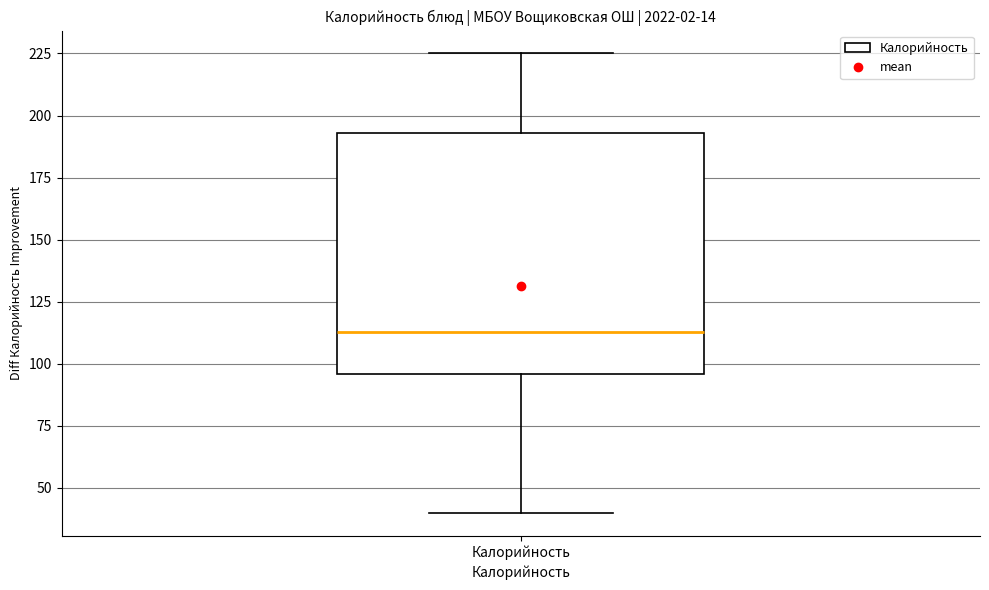

Read this box plot against the y-axis: the position of the median line, the range covered by the box, and the ends of both whiskers. The values are not printed on the chart, so give them approximately, as read against the axis.

median 115, box 95 to 195, whiskers 40 to 225